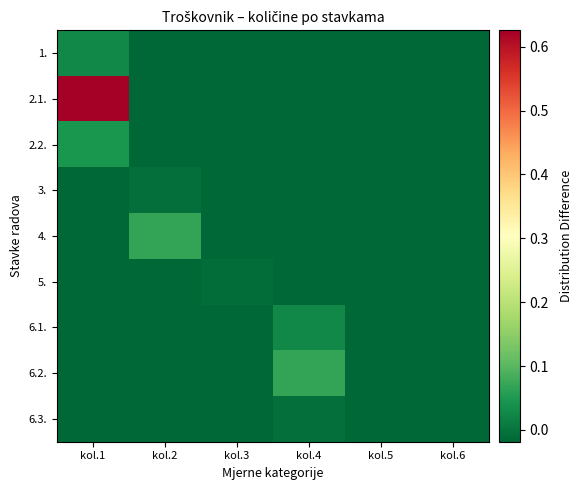

Reading right to left, extract all data points from this chart.

1.: kol.6=-0.0	kol.5=-0.0	kol.4=-0.0	kol.3=-0.0	kol.2=-0.0	kol.1=0.0
2.1.: kol.6=-0.0	kol.5=-0.0	kol.4=-0.0	kol.3=-0.0	kol.2=-0.0	kol.1=0.6
2.2.: kol.6=-0.0	kol.5=-0.0	kol.4=-0.0	kol.3=-0.0	kol.2=-0.0	kol.1=0.0
3.: kol.6=-0.0	kol.5=-0.0	kol.4=-0.0	kol.3=-0.0	kol.2=-0.0	kol.1=-0.0
4.: kol.6=-0.0	kol.5=-0.0	kol.4=-0.0	kol.3=-0.0	kol.2=0.1	kol.1=-0.0
5.: kol.6=-0.0	kol.5=-0.0	kol.4=-0.0	kol.3=-0.0	kol.2=-0.0	kol.1=-0.0
6.1.: kol.6=-0.0	kol.5=-0.0	kol.4=0.0	kol.3=-0.0	kol.2=-0.0	kol.1=-0.0
6.2.: kol.6=-0.0	kol.5=-0.0	kol.4=0.1	kol.3=-0.0	kol.2=-0.0	kol.1=-0.0
6.3.: kol.6=-0.0	kol.5=-0.0	kol.4=-0.0	kol.3=-0.0	kol.2=-0.0	kol.1=-0.0